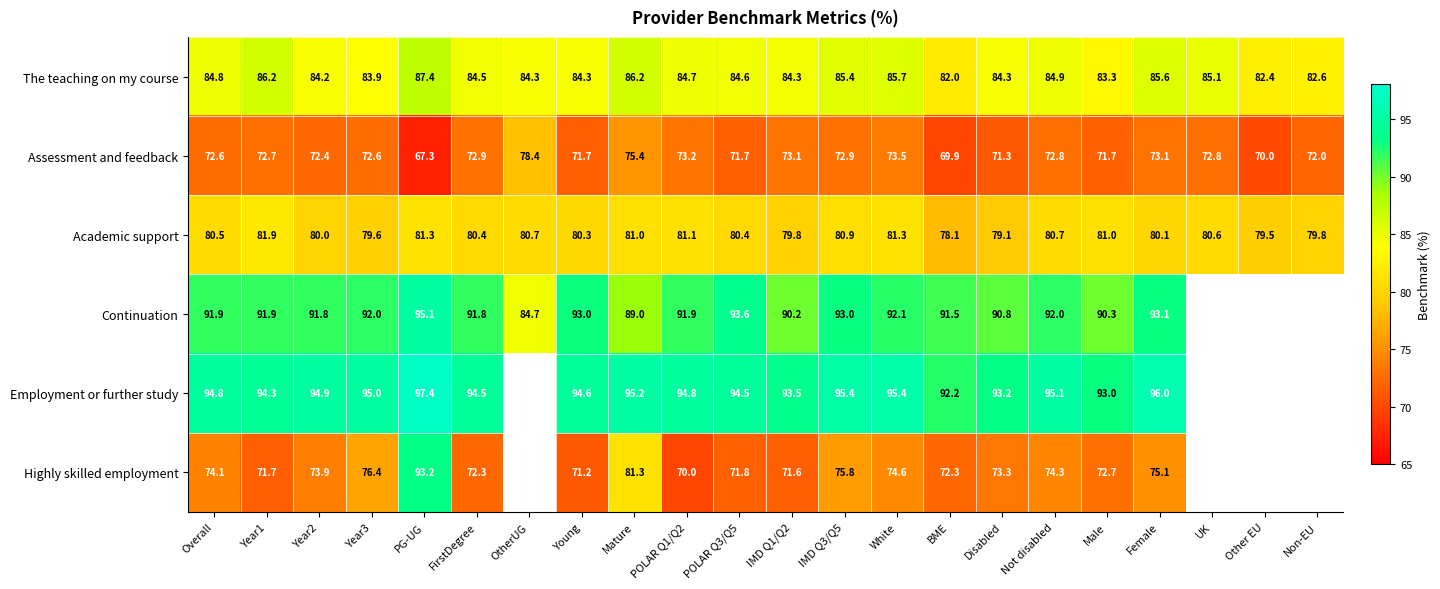

Which category has the lowest value across all series?

PG-UG